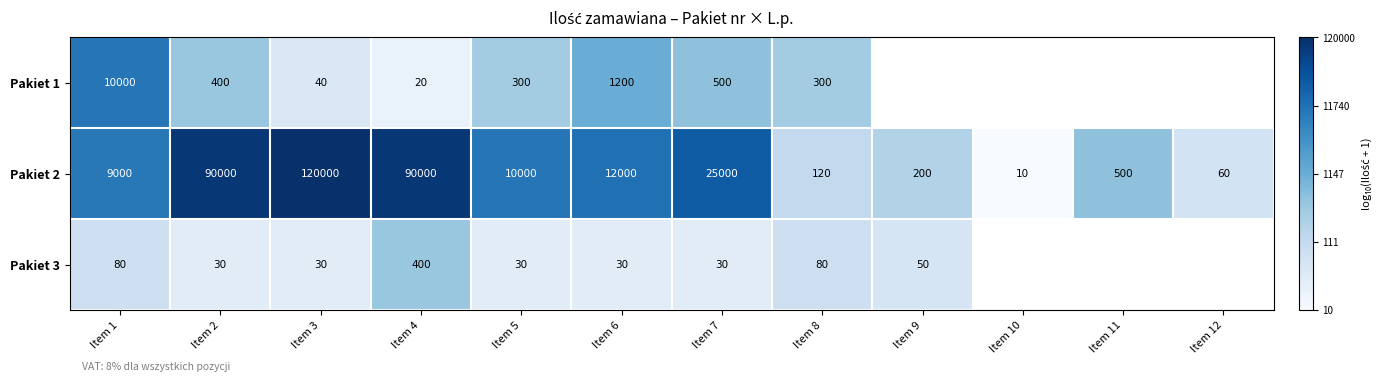

Is the value of Pakiet 2 at Item 11 greater than the value of Pakiet 3 at Item 5?

Yes